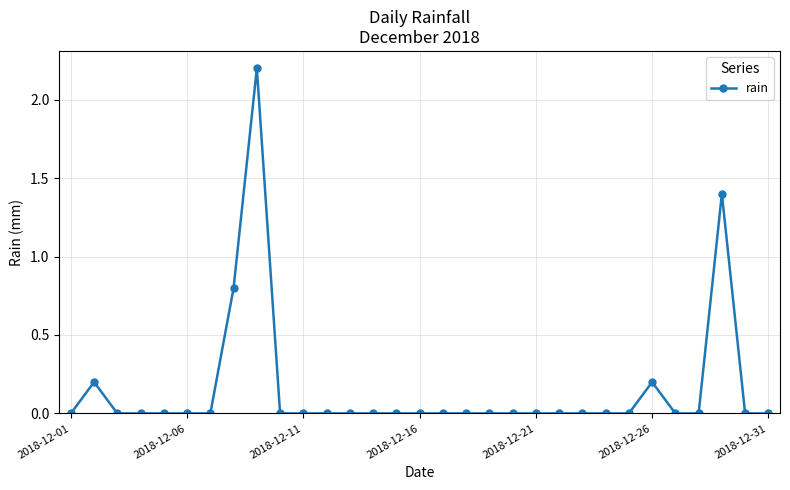

What is the difference between the second highest and minimum values?

1.4